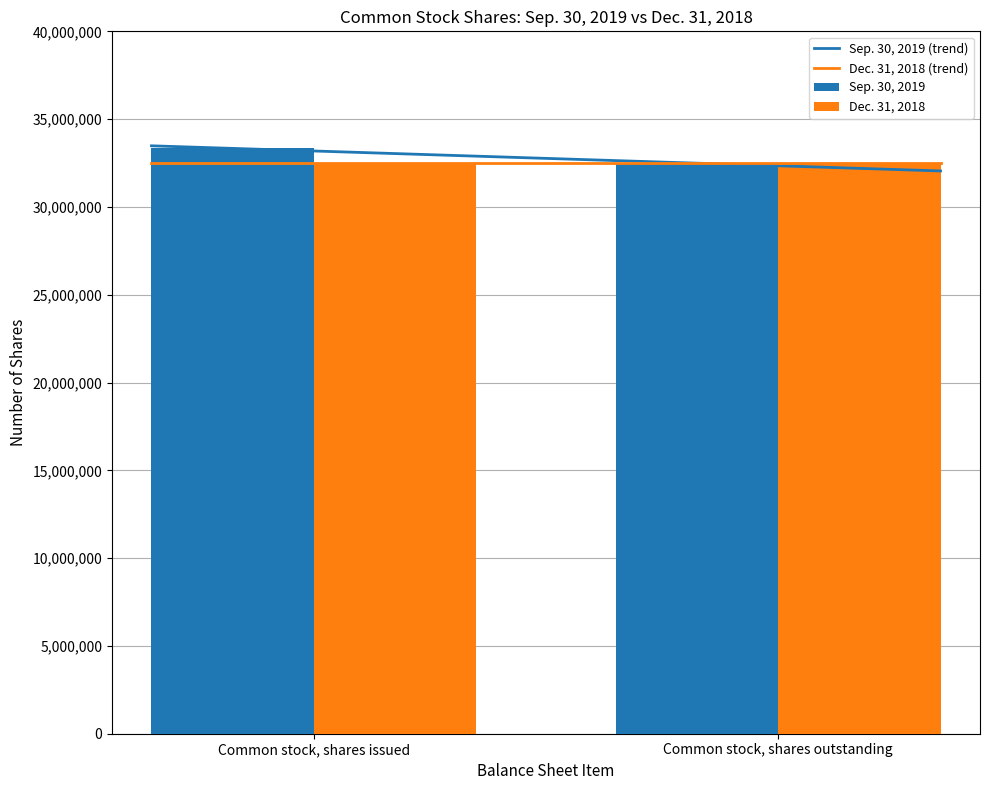

What is the difference between the highest and lowest values at Common stock, shares issued?

841980